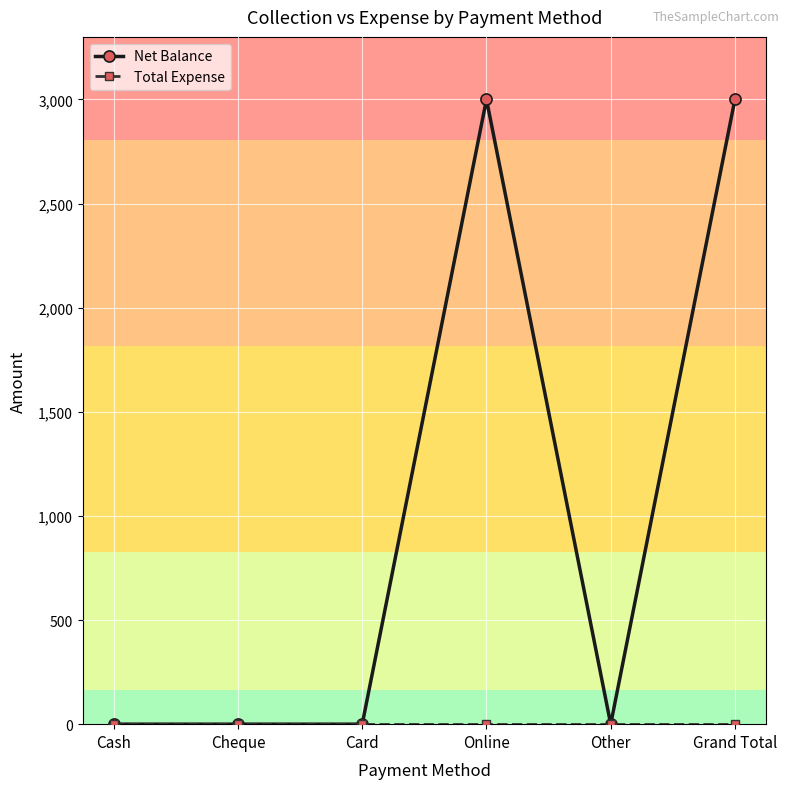

Count the number of categories in the chart.

6